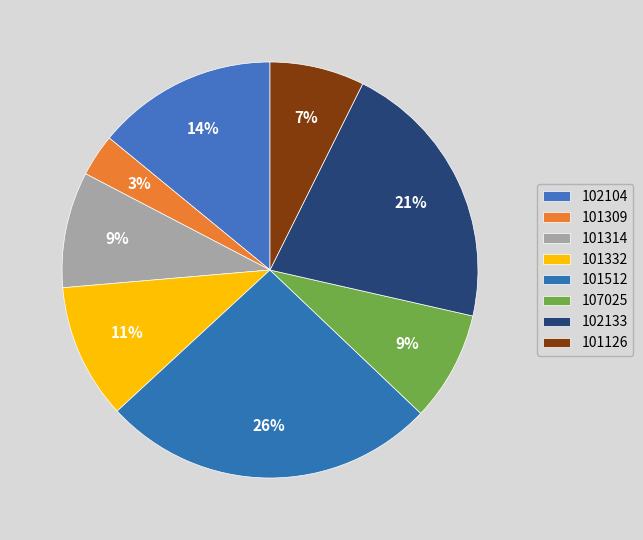

Does 101314 represent more than half of the total?

No